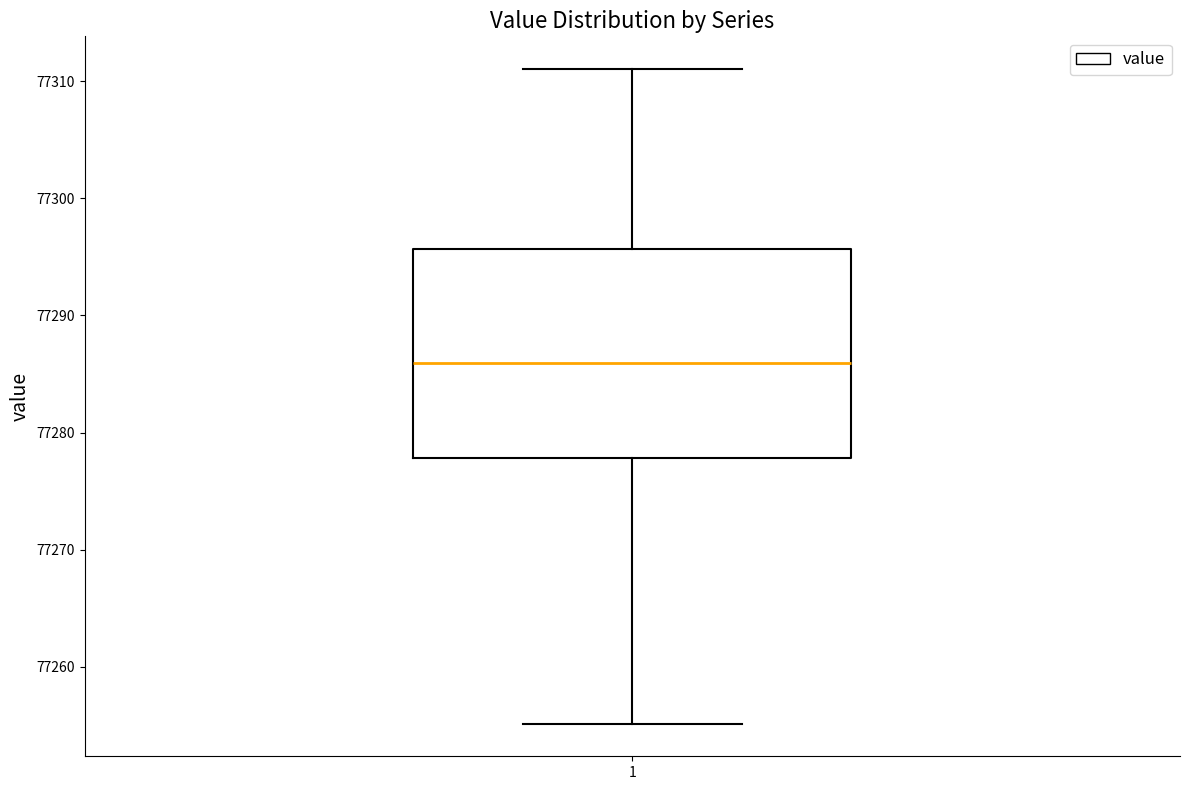

Where does the upper whisker of the box at x = 1 end on the y-axis? The values are not printed on the chart, so give them approximately, as read against the axis.

77311